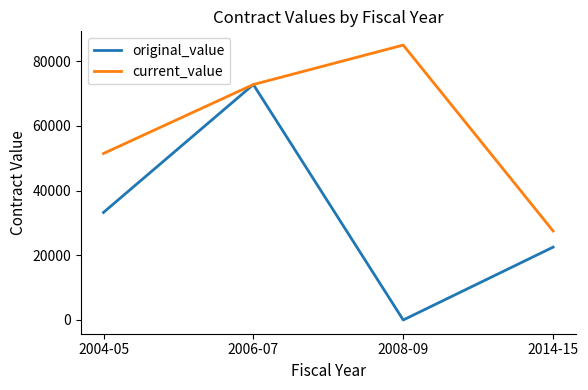

Rank the series by their maximum value, from lowest to highest.

original_value, current_value